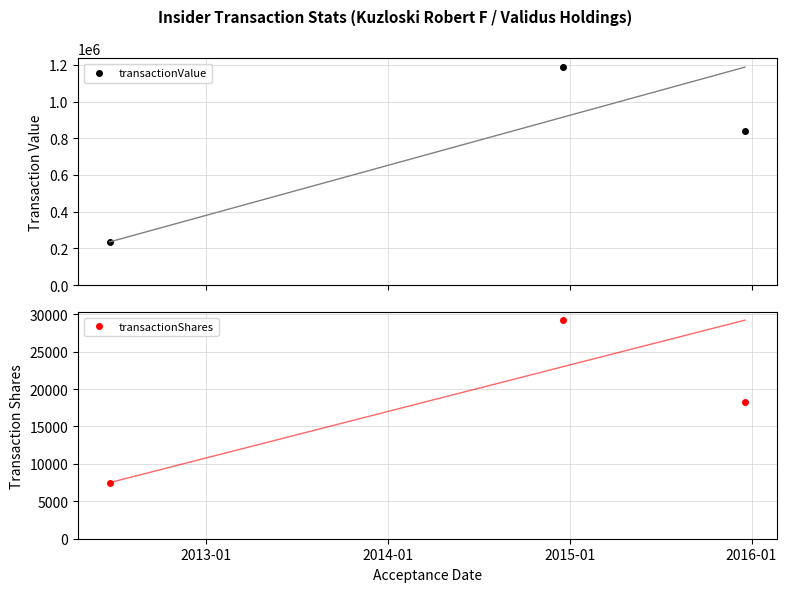

How many lines are shown in the chart?

2